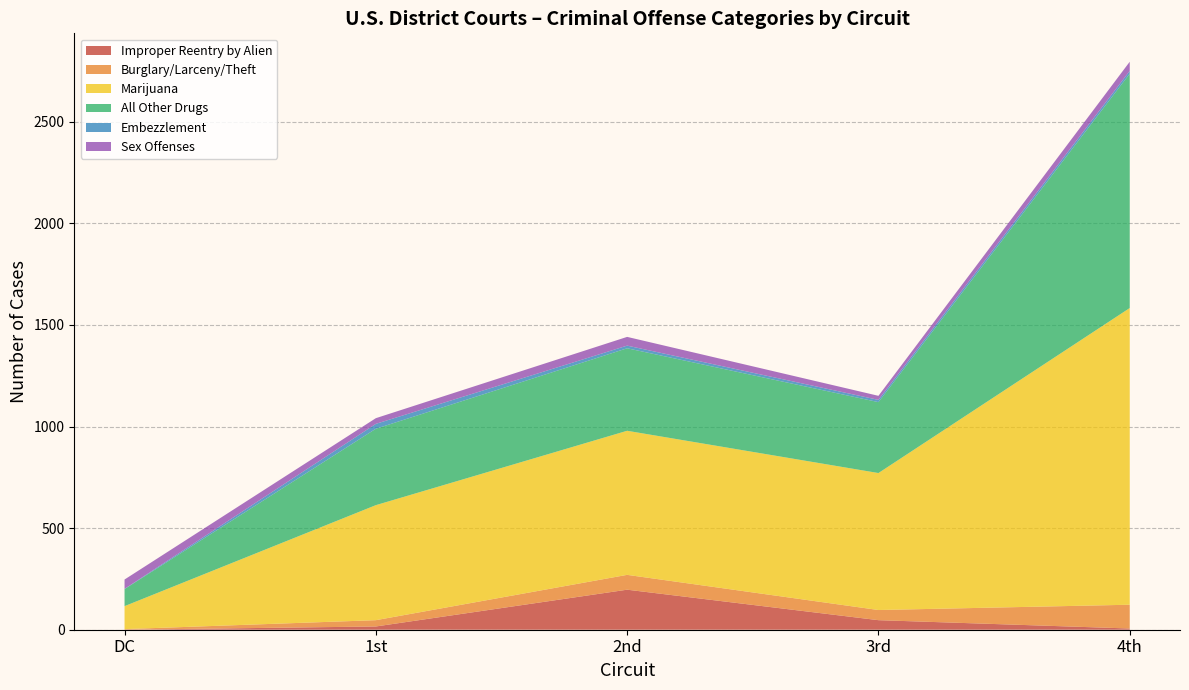

What is the maximum value for Improper Reentry by Alien?

197